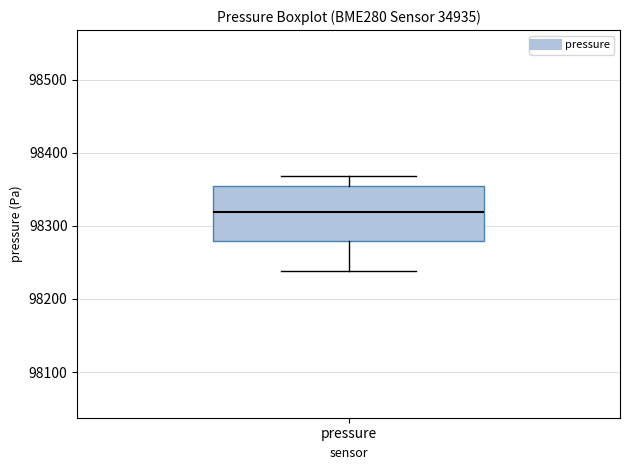

Where does the lower whisker of the box for pressure end on the y-axis? The values are not printed on the chart, so give them approximately, as read against the axis.

98240